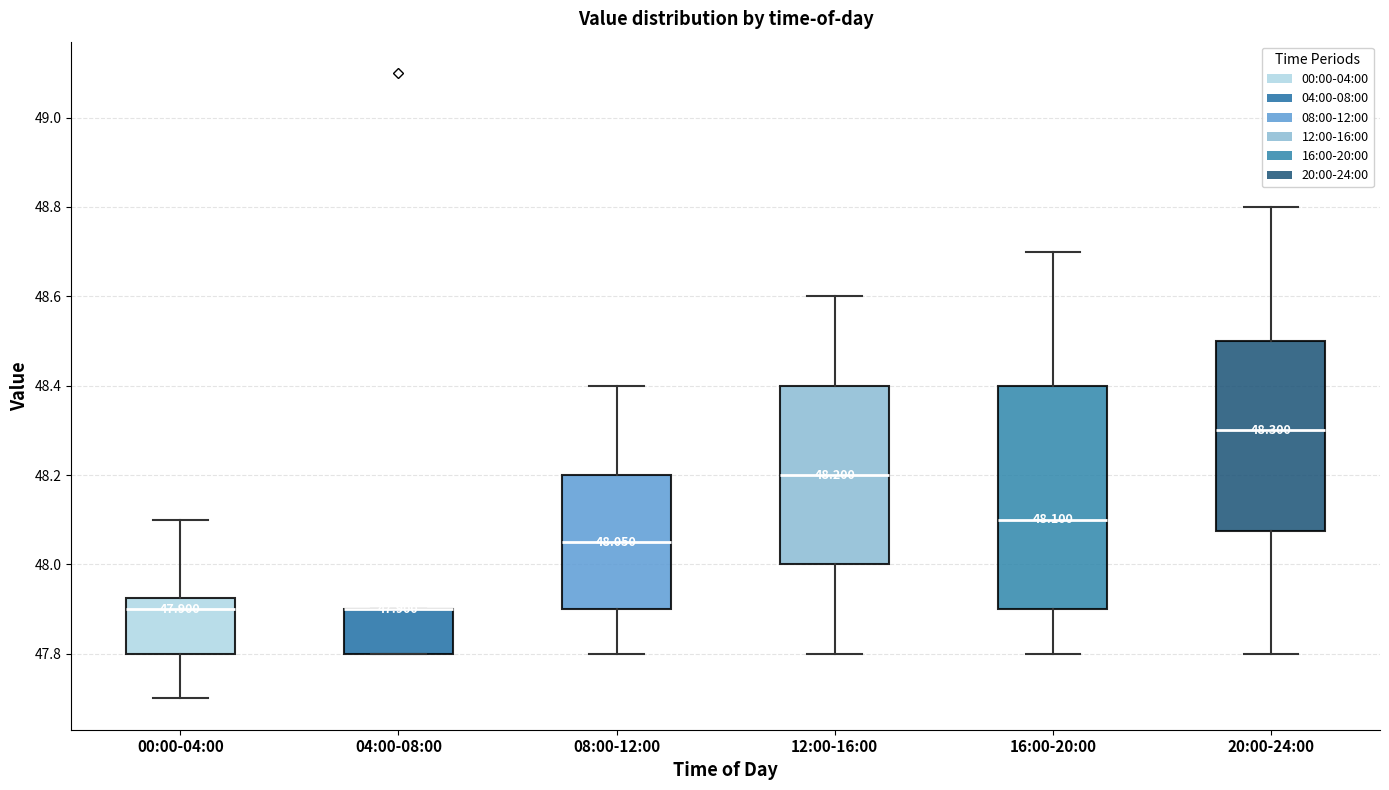

Comparing the boxes themselves (not the whiskers), which one is the tallest?

16:00-20:00